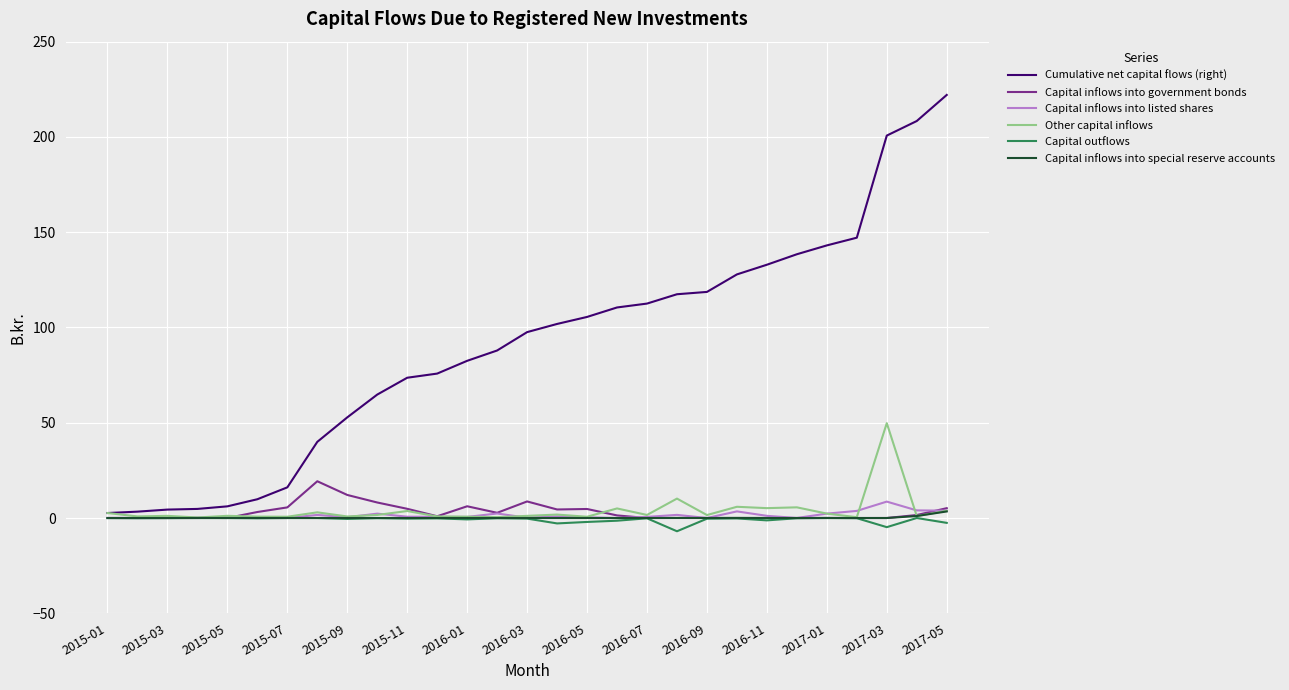

Which series has the largest total across all categories?

Cumulative net capital flows (right)